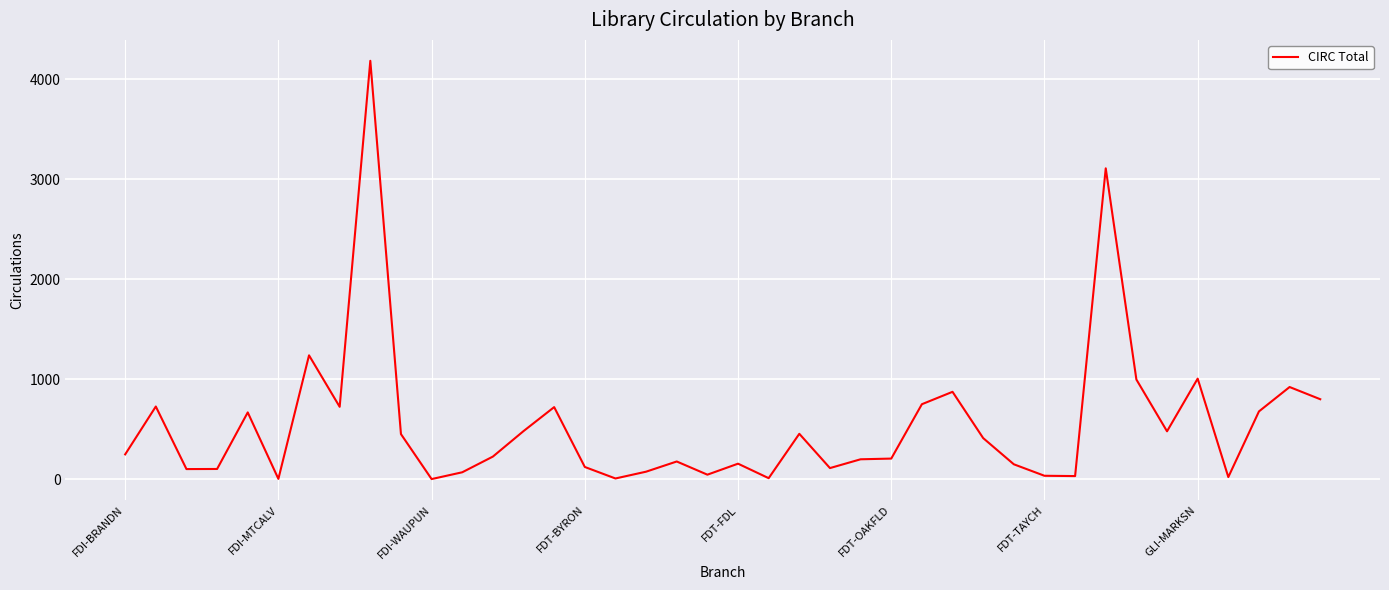

What is the difference between the maximum and minimum values?

4185